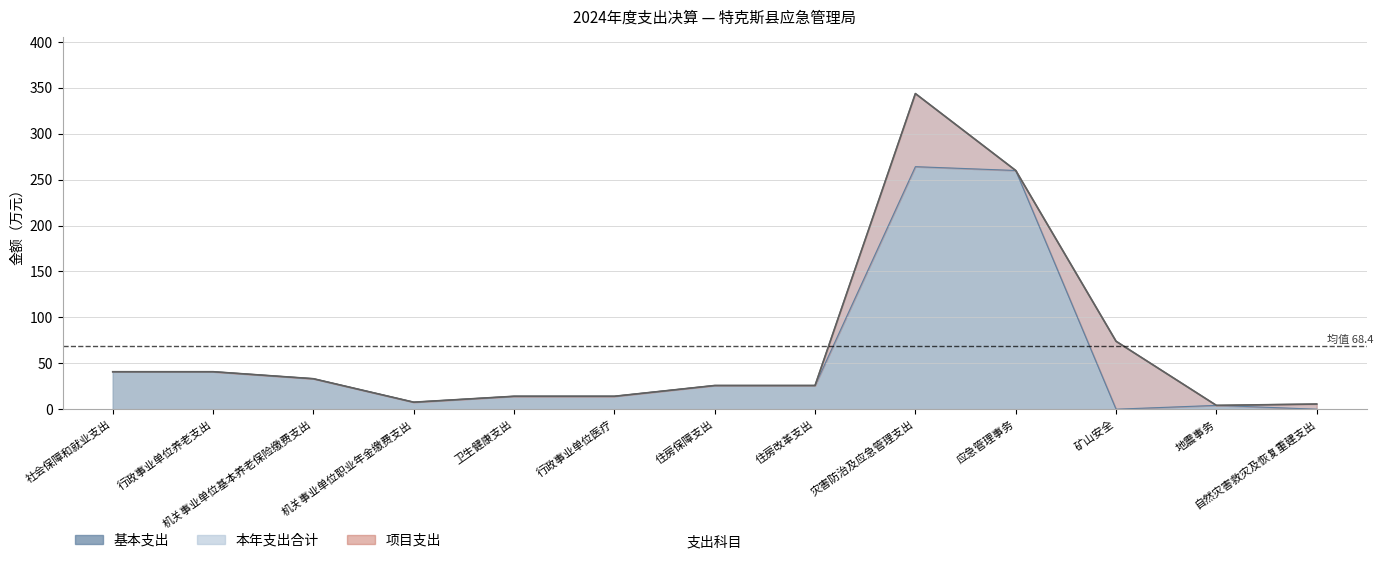

Where is the first local minimum for 本年支出合计?

机关事业单位职业年金缴费支出